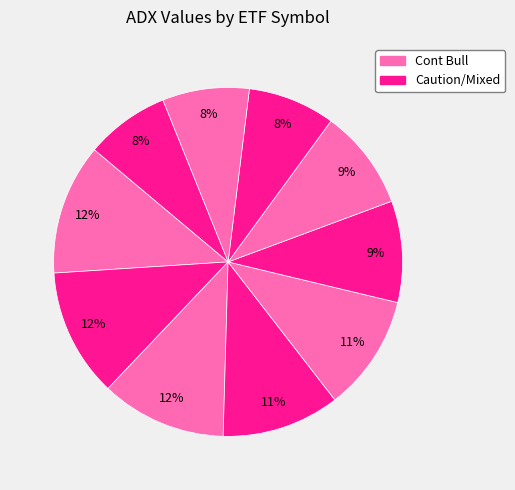

To the nearest percent, what is the average slice percentage?

10%